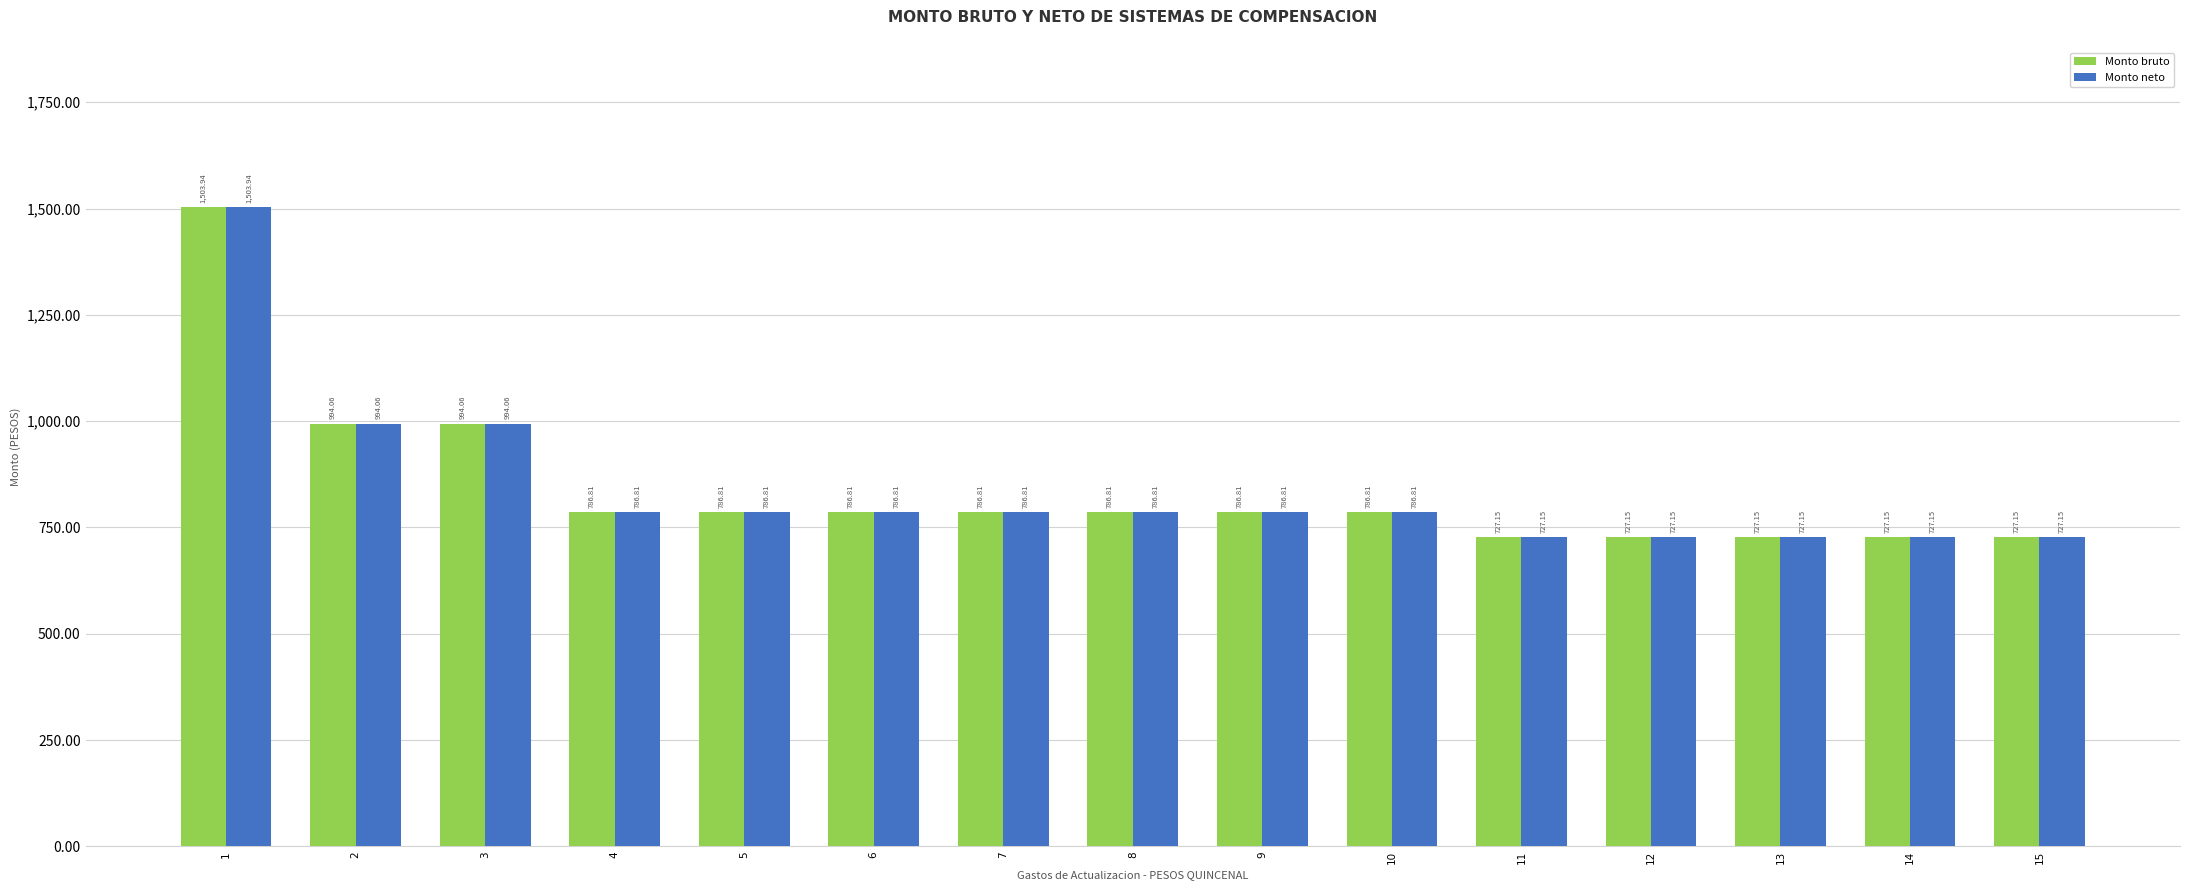

Which category has the highest value in the Monto bruto series?

1